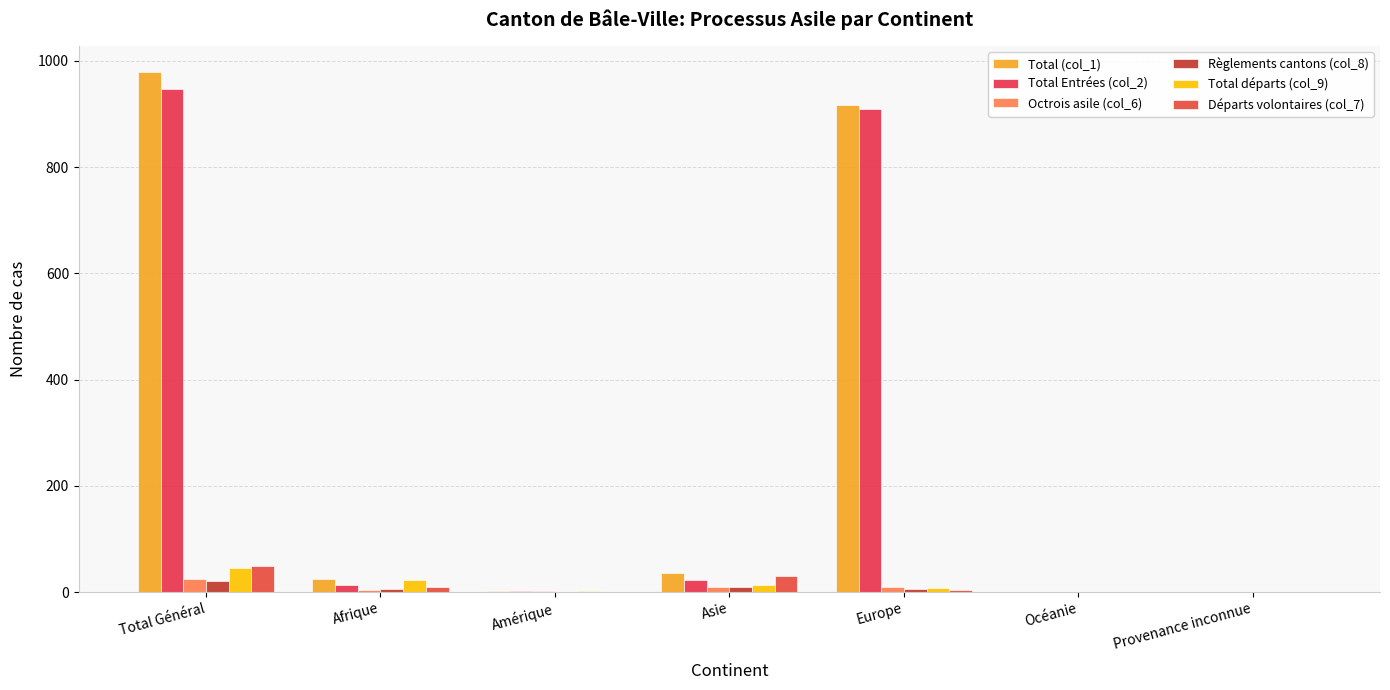

At how many categories does at least one series exceed 664?

2